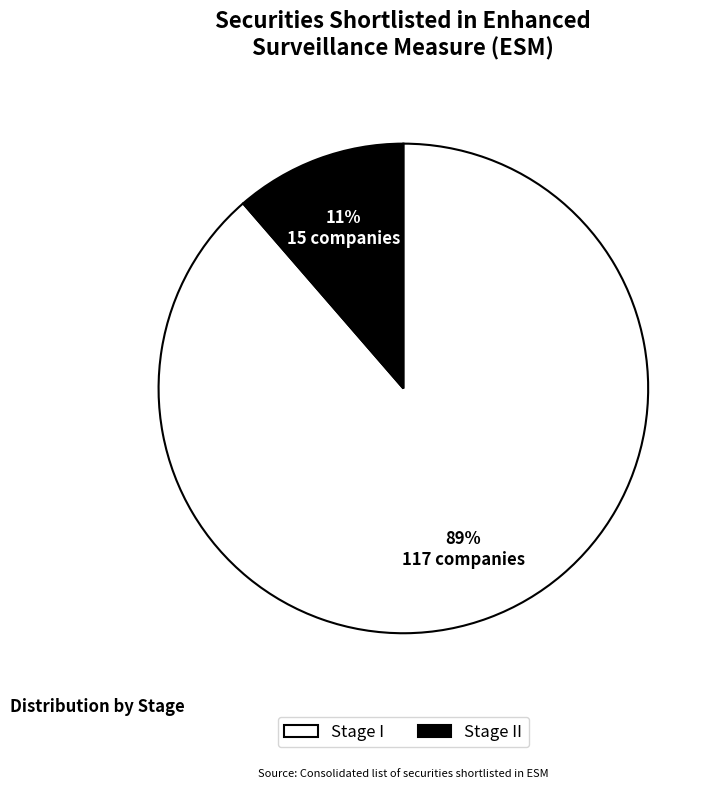

To the nearest percent, what is the combined percentage of Stage I and Stage II?

100%